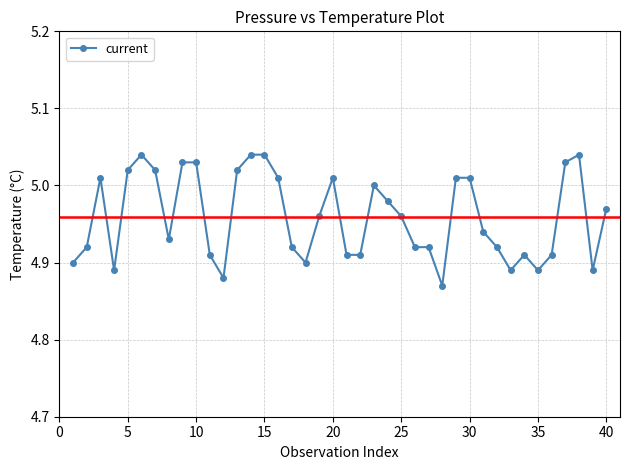

True or false: there are more than 2 points higher than both neighbors.

True